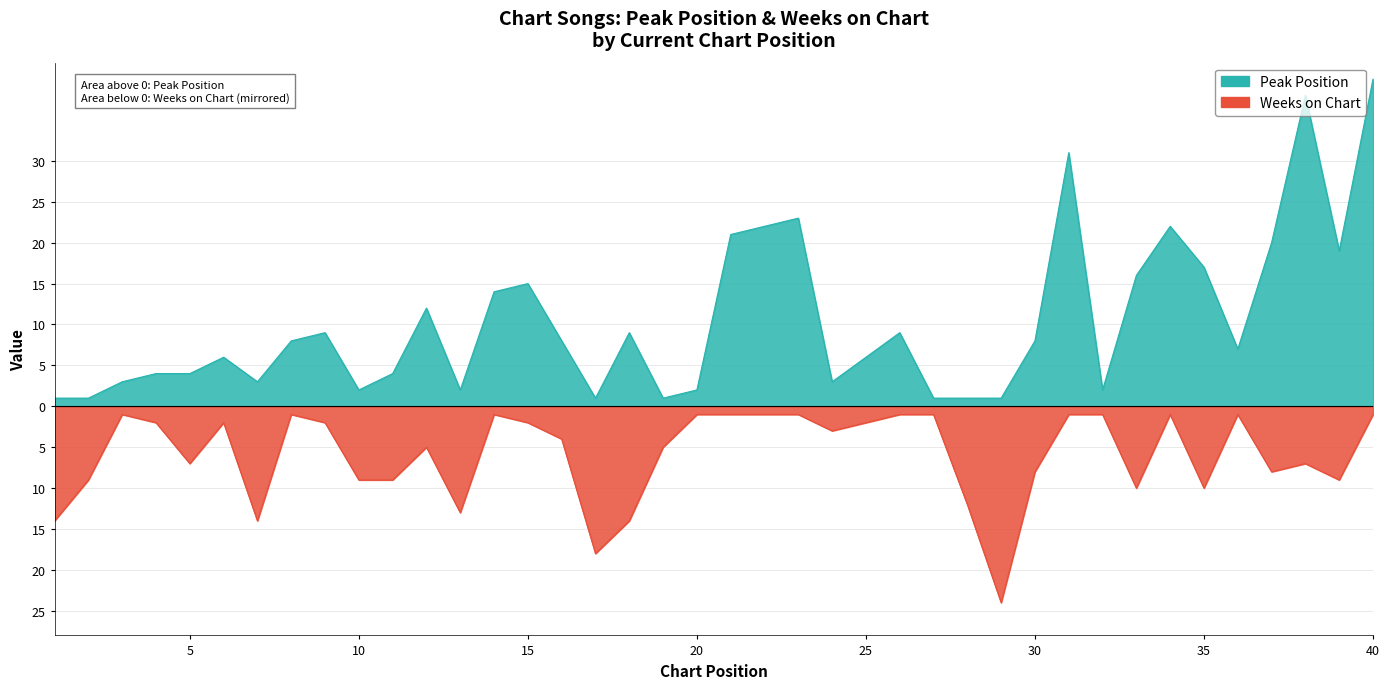

Rank the series by their average value, from highest to lowest.

Peak Position, Weeks on Chart